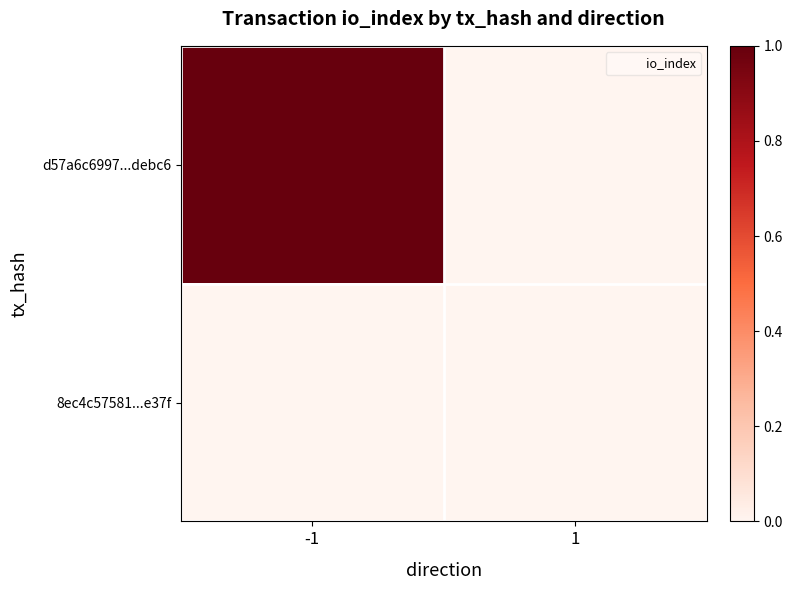

List the series in order of their peak value, lowest first.

8ec4c57581...e37f, d57a6c6997...debc6